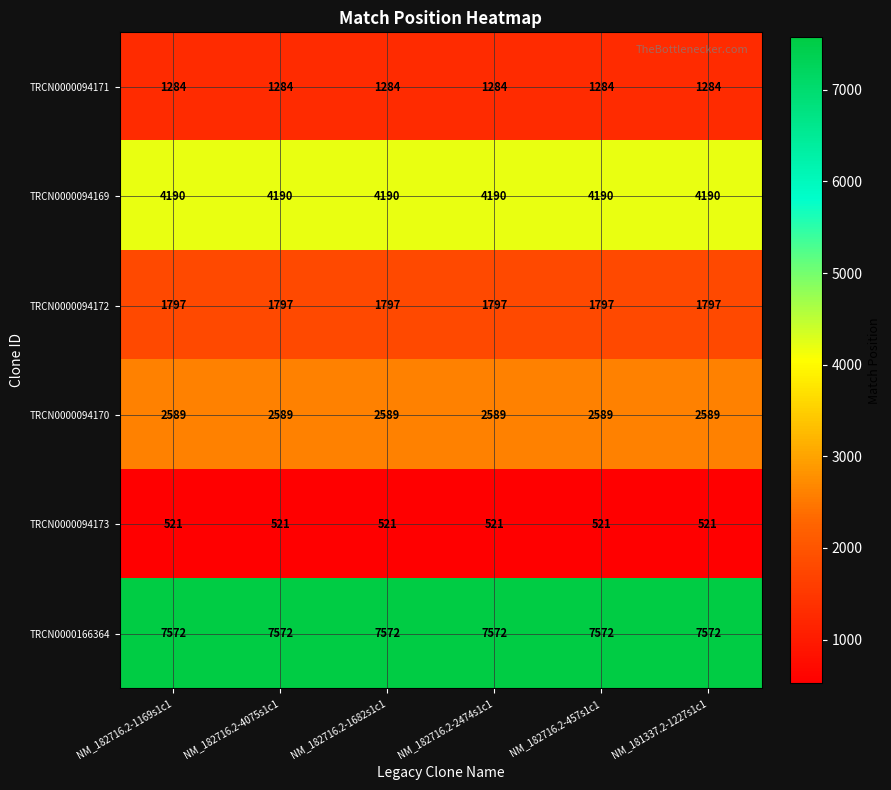

Rank the series at NM_182716.2-1682s1c1 from lowest to highest value.

TRCN0000094173, TRCN0000094171, TRCN0000094172, TRCN0000094170, TRCN0000094169, TRCN0000166364